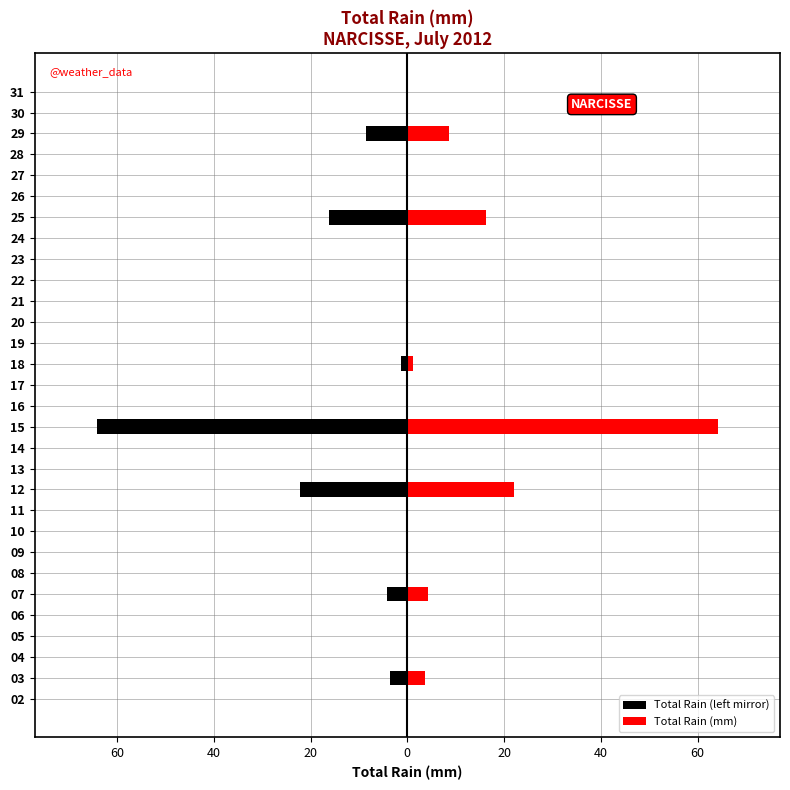

How many data points does each series have?

30